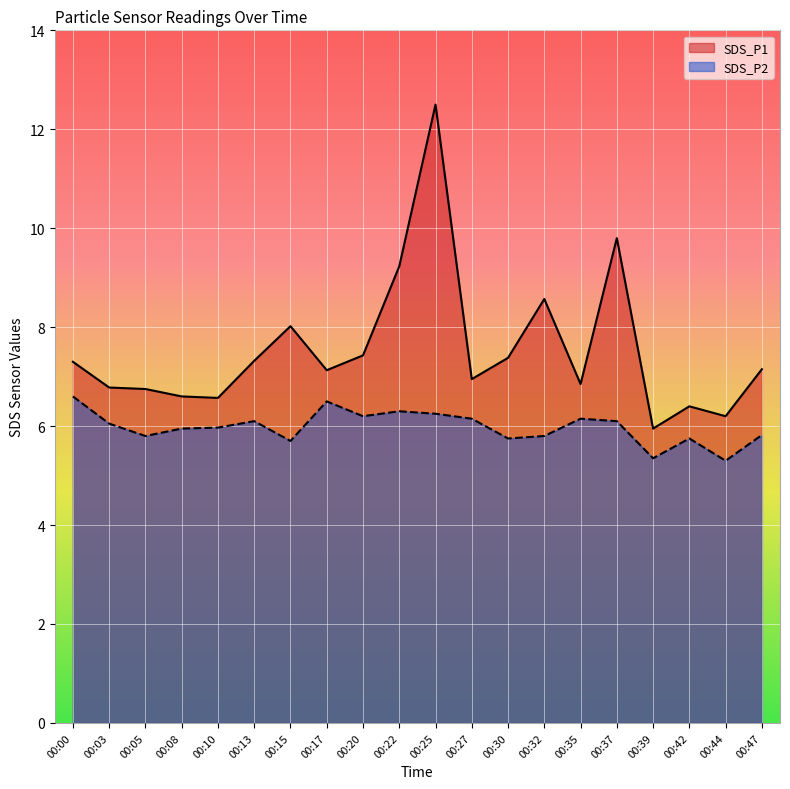

What is the difference between the highest and lowest values at 00:25?

6.2